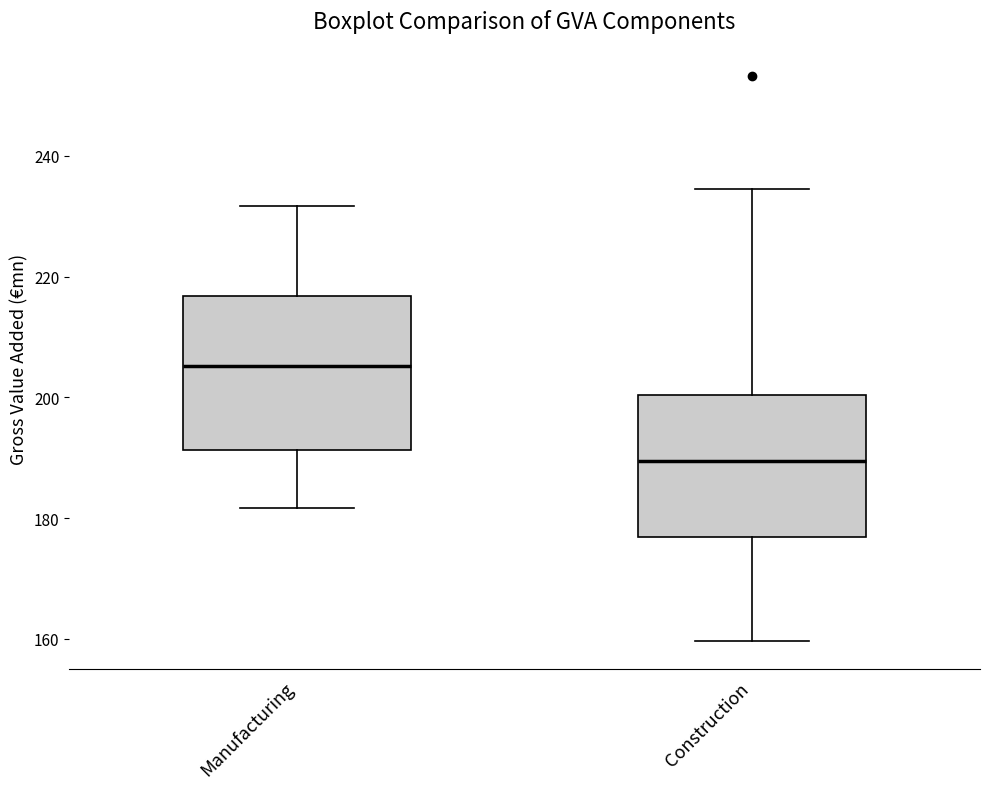

Where does the median line of the box for Construction sit on the y-axis? The values are not printed on the chart, so give them approximately, as read against the axis.

190